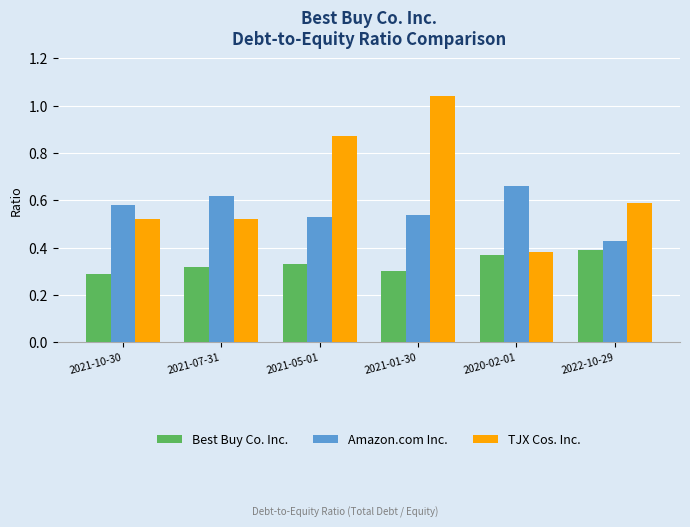

Rank the series by their maximum value, from highest to lowest.

TJX Cos. Inc., Amazon.com Inc., Best Buy Co. Inc.